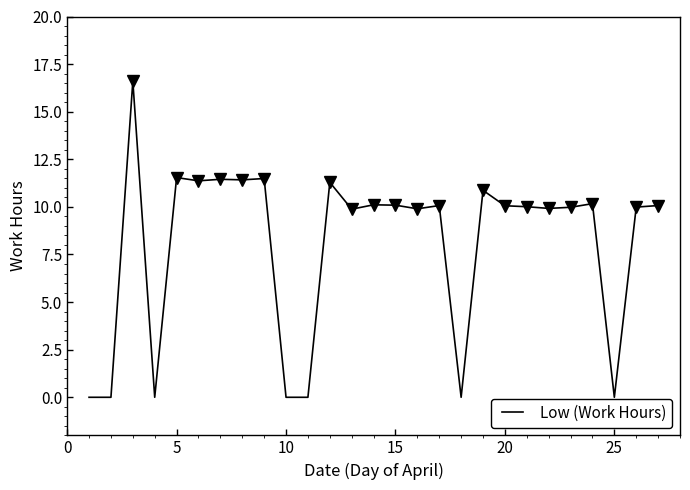

The Low (Work Hours) series shows 5.7 at 10. True or false?

False